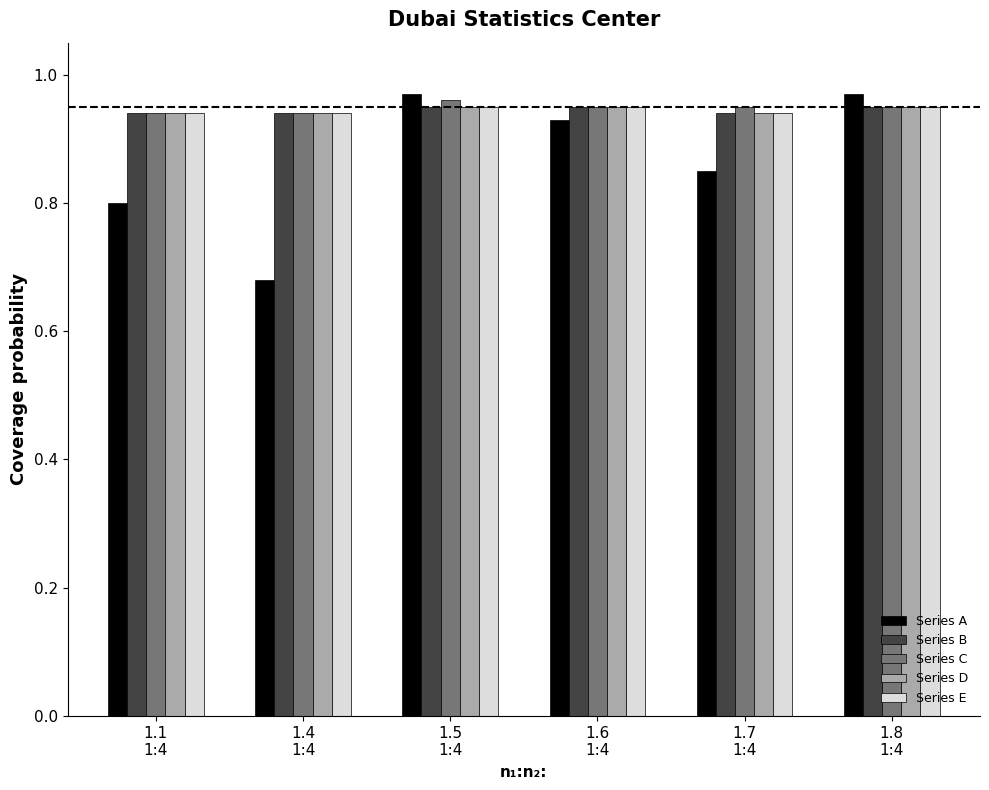

Which series has the largest range (max minus min)?

Series A